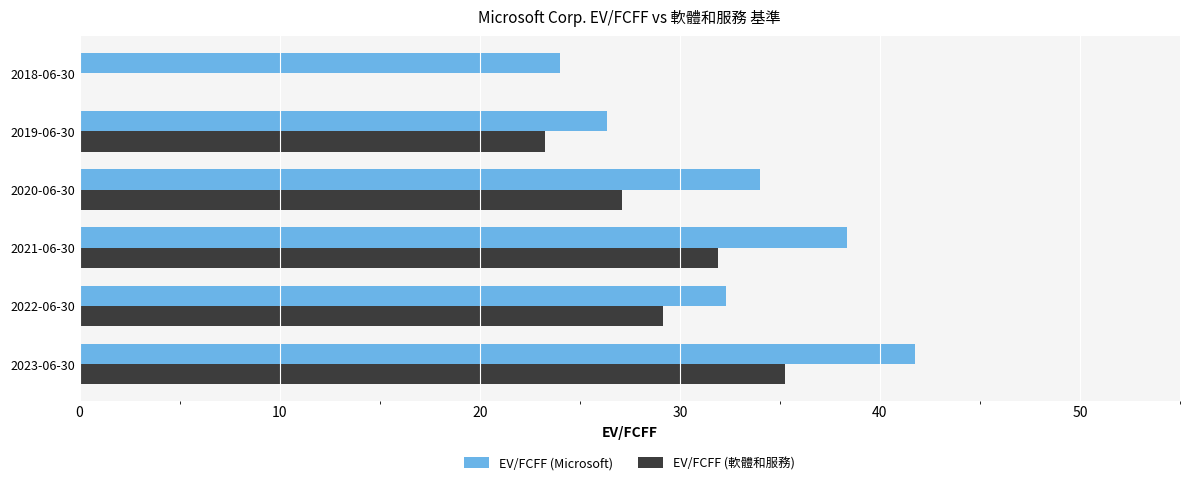

Which series has the largest range (max minus min)?

EV/FCFF (軟體和服務)